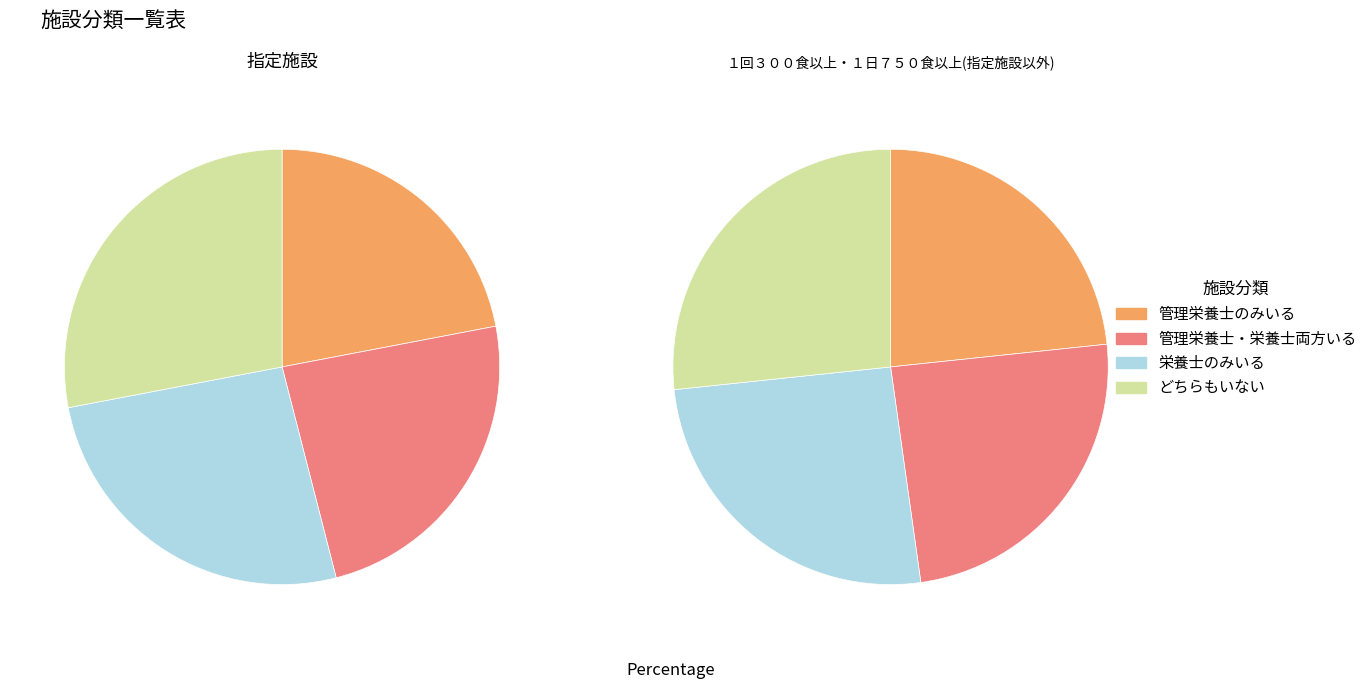

Between 管理栄養士・栄養士両方いる and 栄養士のみいる, which is larger?

栄養士のみいる